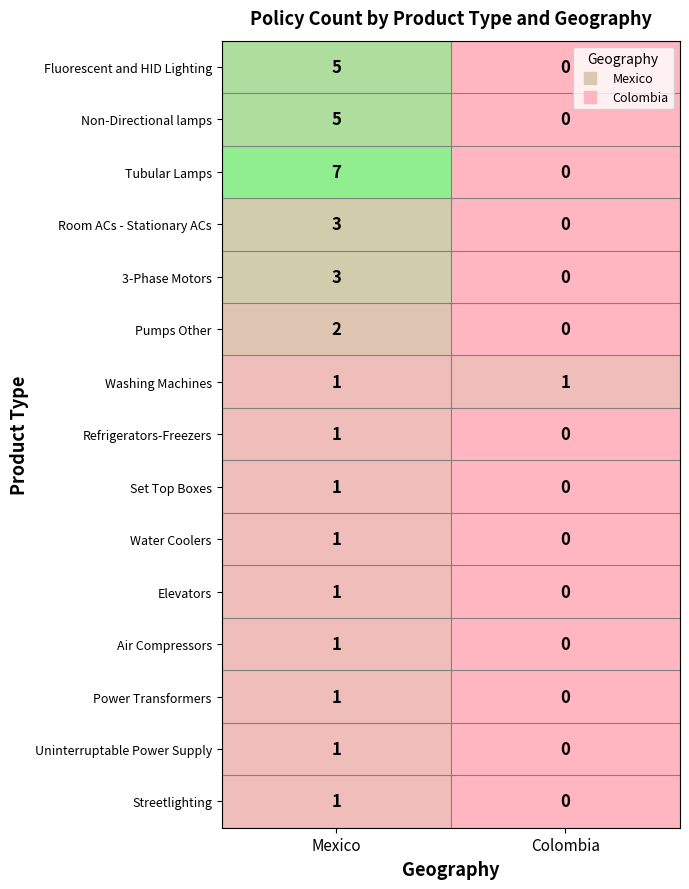

What is the total value across all series at Colombia?

1